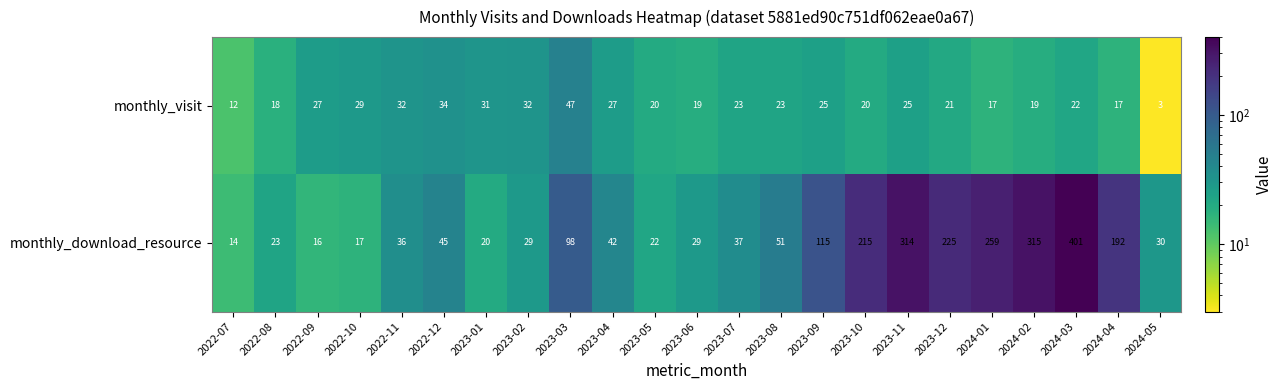

What is the smallest value displayed?

3